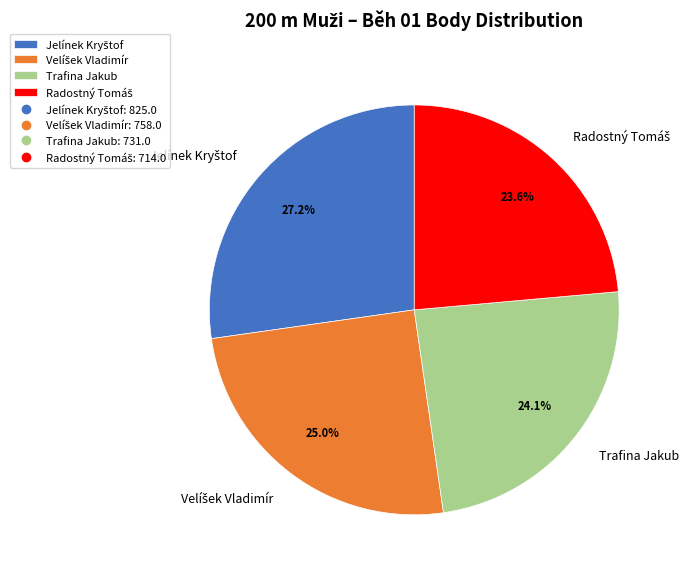

Count the number of slices in the pie.

4